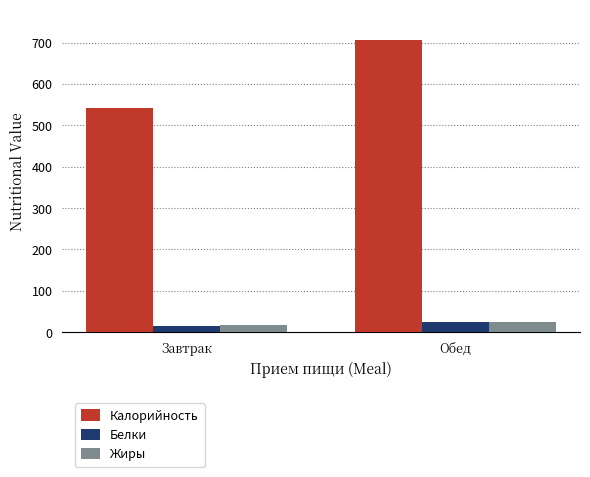

What is the sum of the Калорийность values at Обед and Завтрак?

1246.2